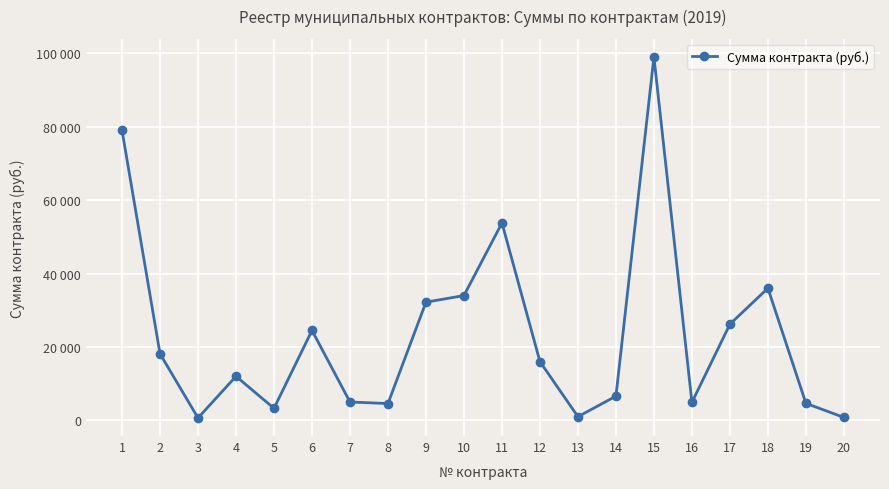

What is the difference between the values at 11 and 19?

49139.7